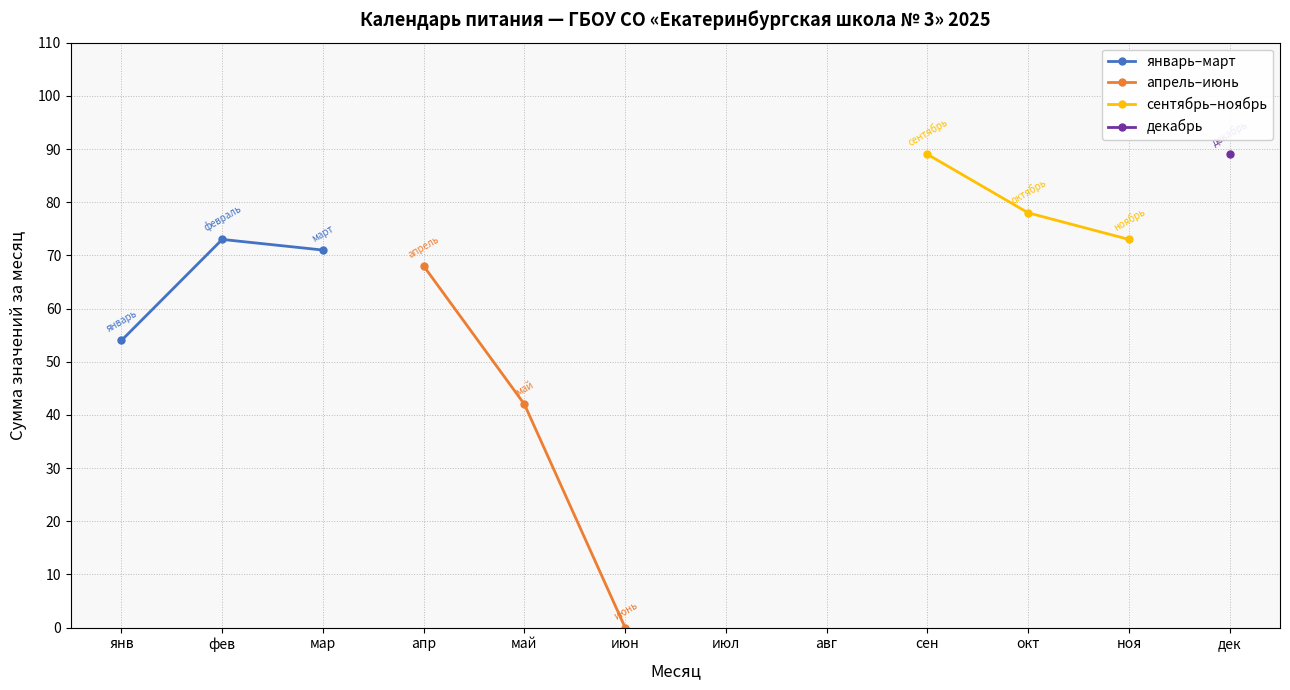

Between фев and янв, which is larger?

фев